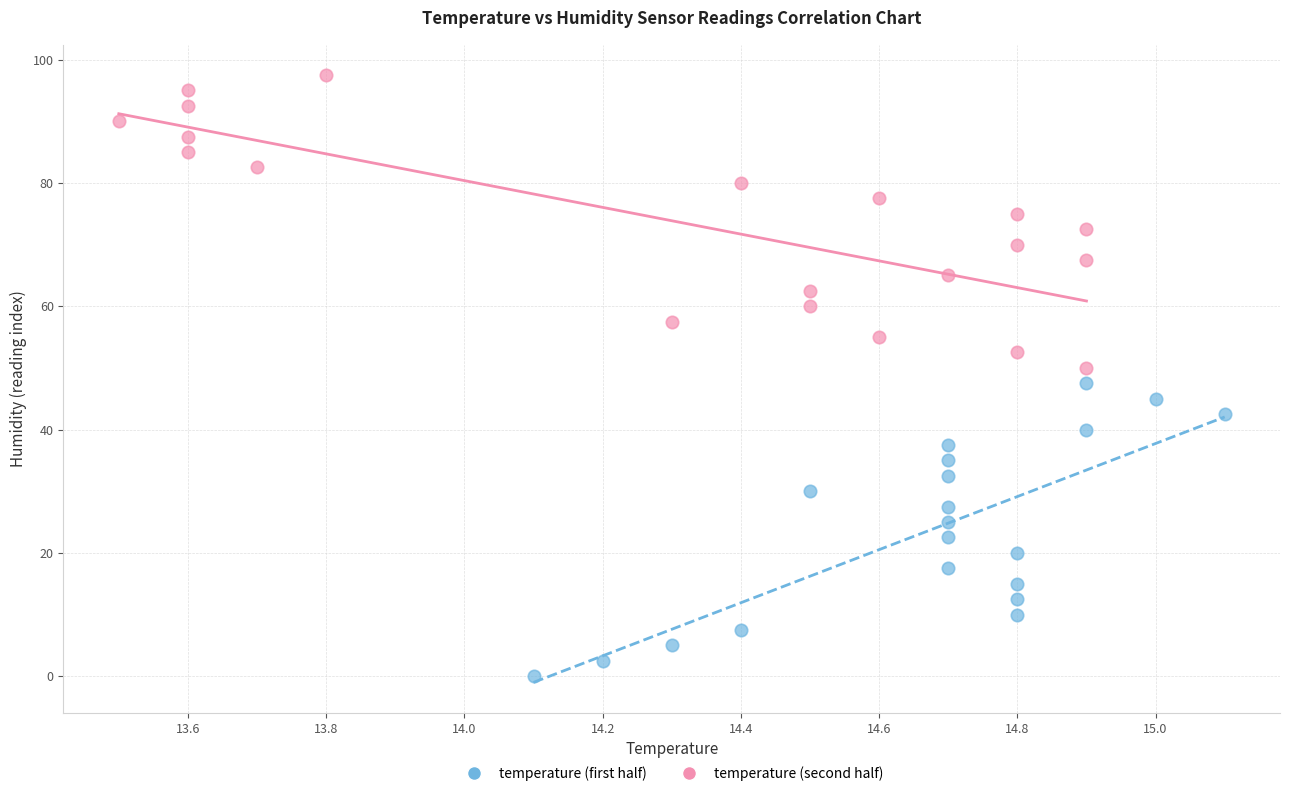

Which series contains the highest Y value?

temperature (second half)